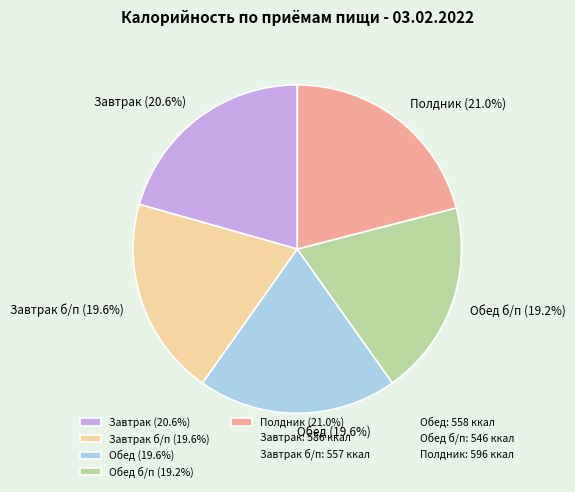

What is the ratio of the value at Обед б/п (19.2%) to the value at Завтрак б/п (19.6%)?

1.0